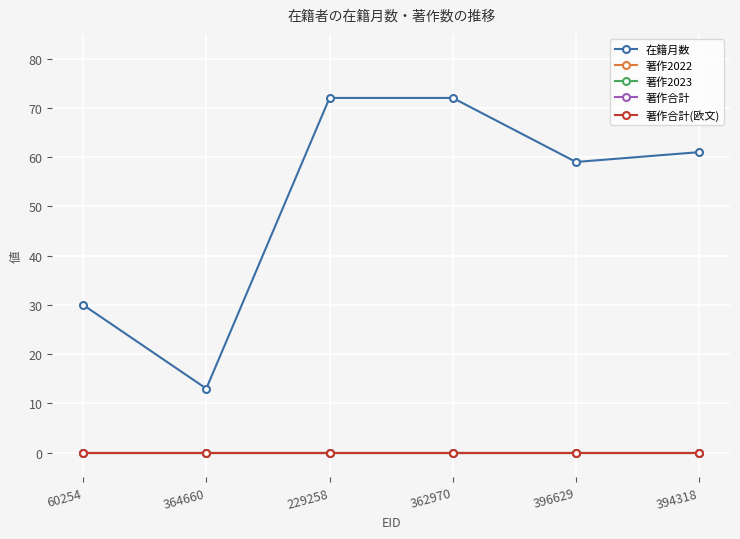

Does the chart have visible grid lines?

Yes